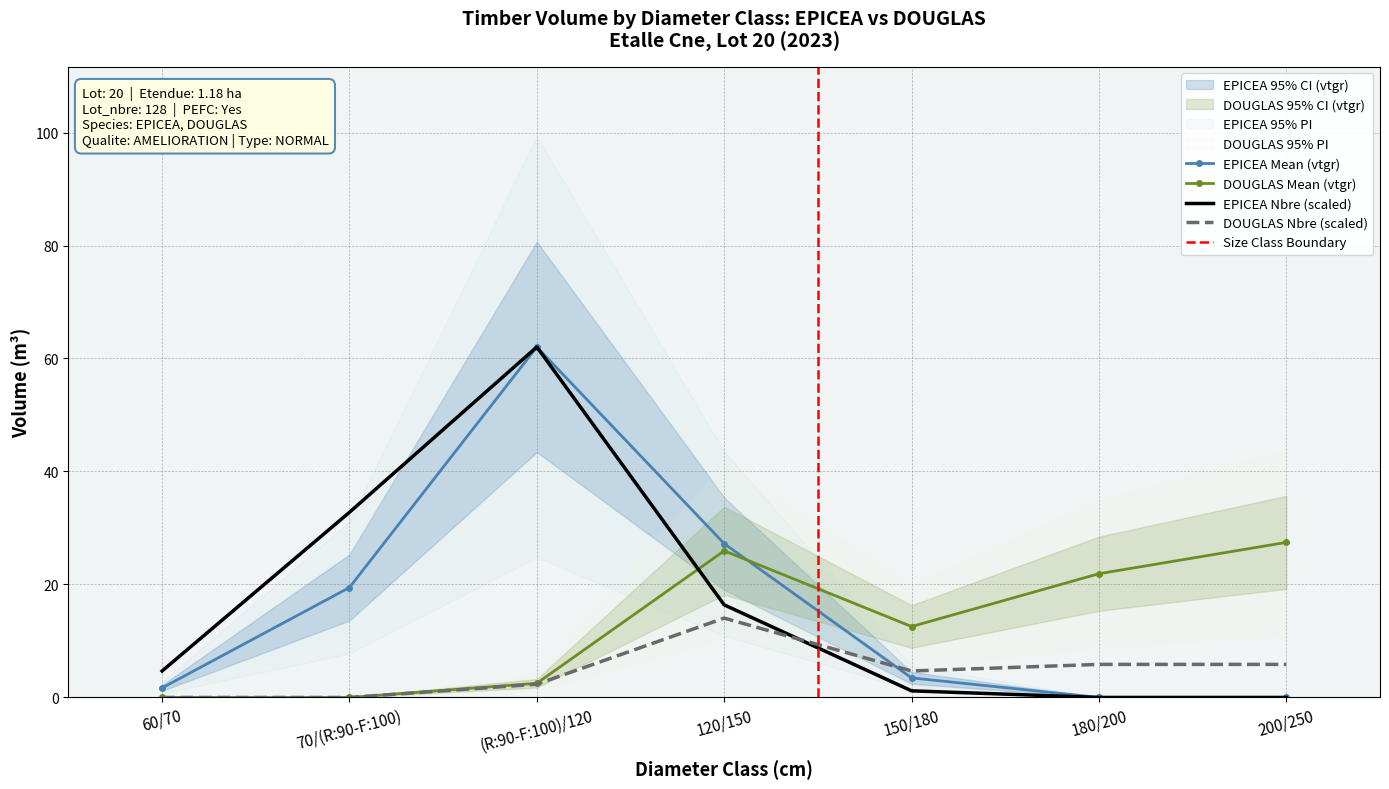

Is it true that DOUGLAS produit_nbre equals 2.3 at (R:90-F:100)/120?

True